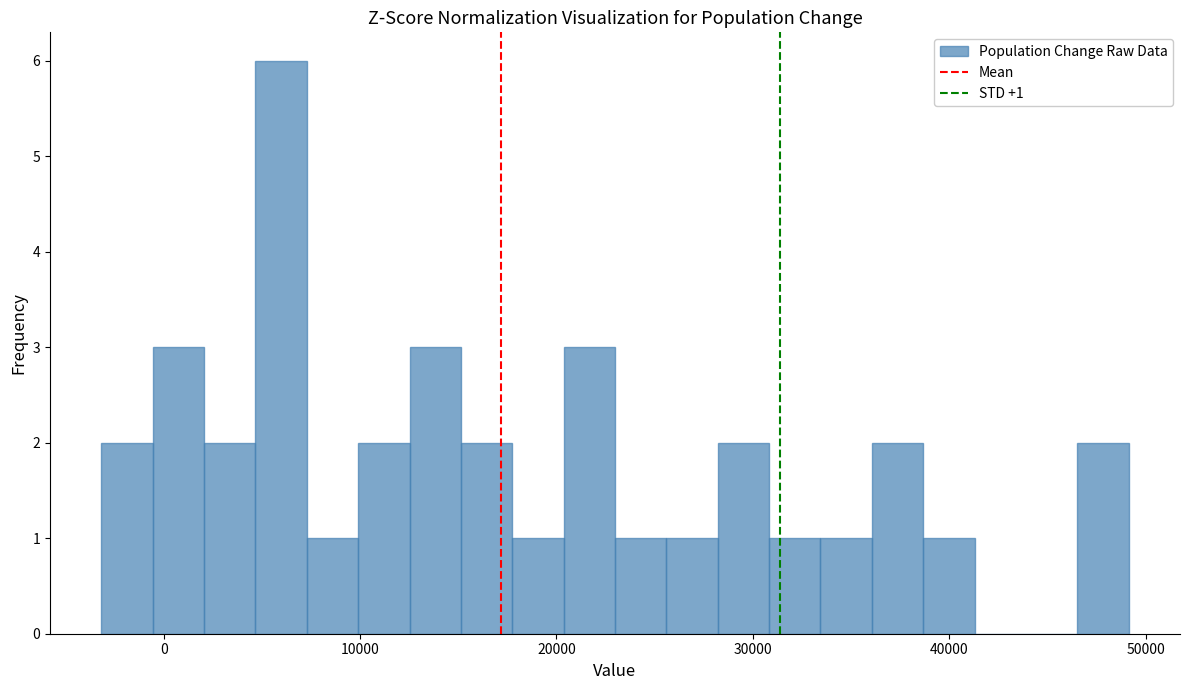

Read against the x-axis, roughly where is the centre of the tallest bar?

6000